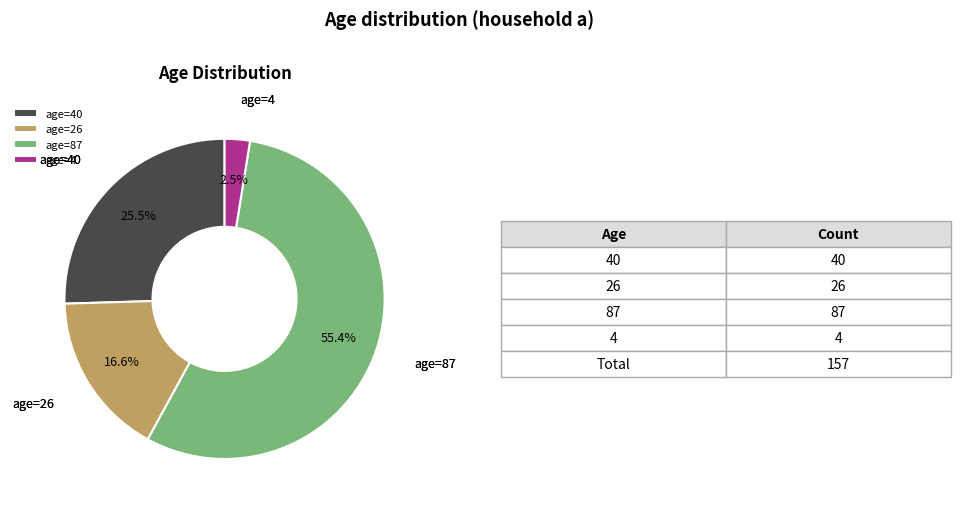

Is there a majority slice in this chart?

Yes